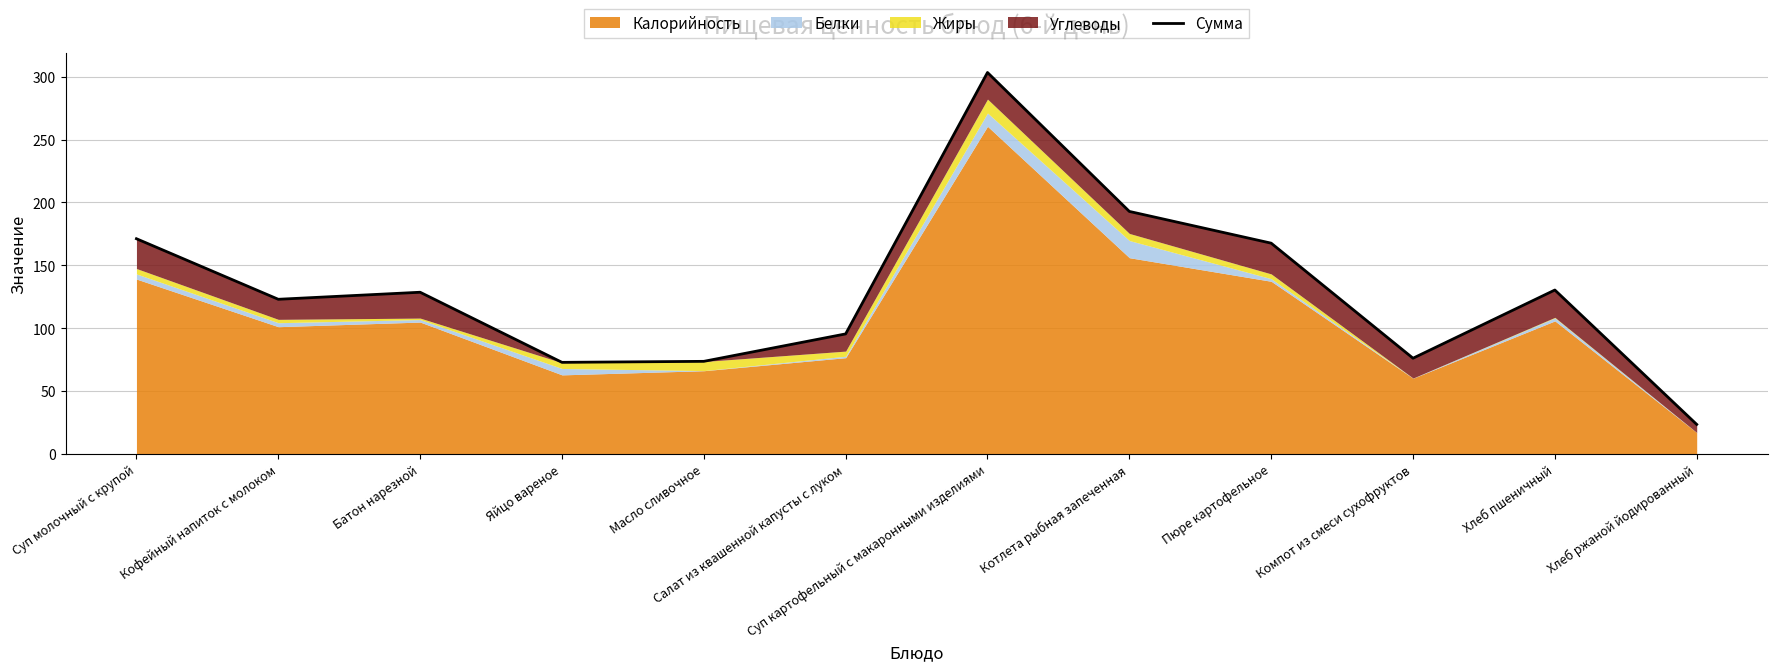

How many values exceed 128?

6